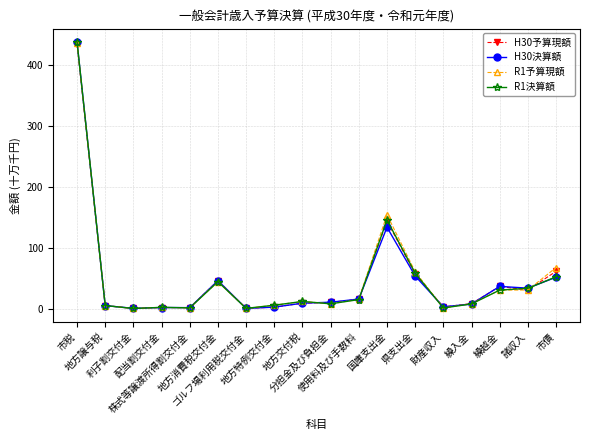

Where do H30決算額 and R1予算現額 first cross each other?

市税 and 地方譲与税